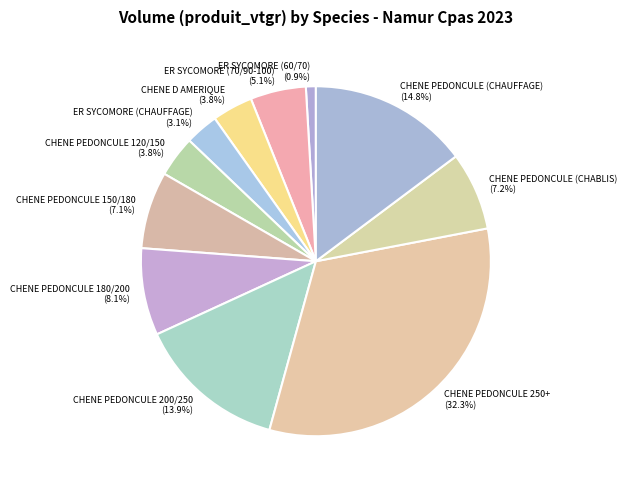

What portion of the pie excludes CHENE D AMERIQUE?

96.2%